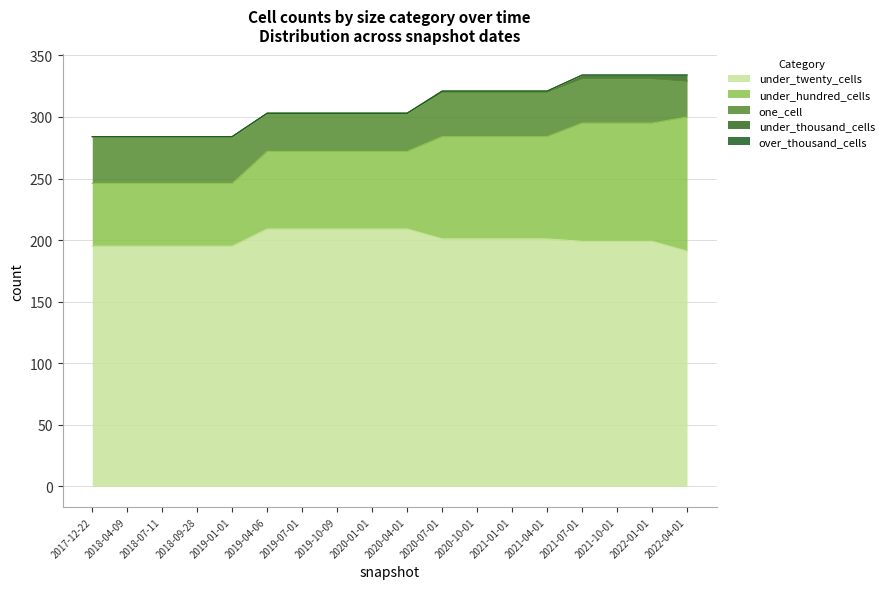

True or false: under_hundred_cells has a value of 83 at 2020-10-01.

True